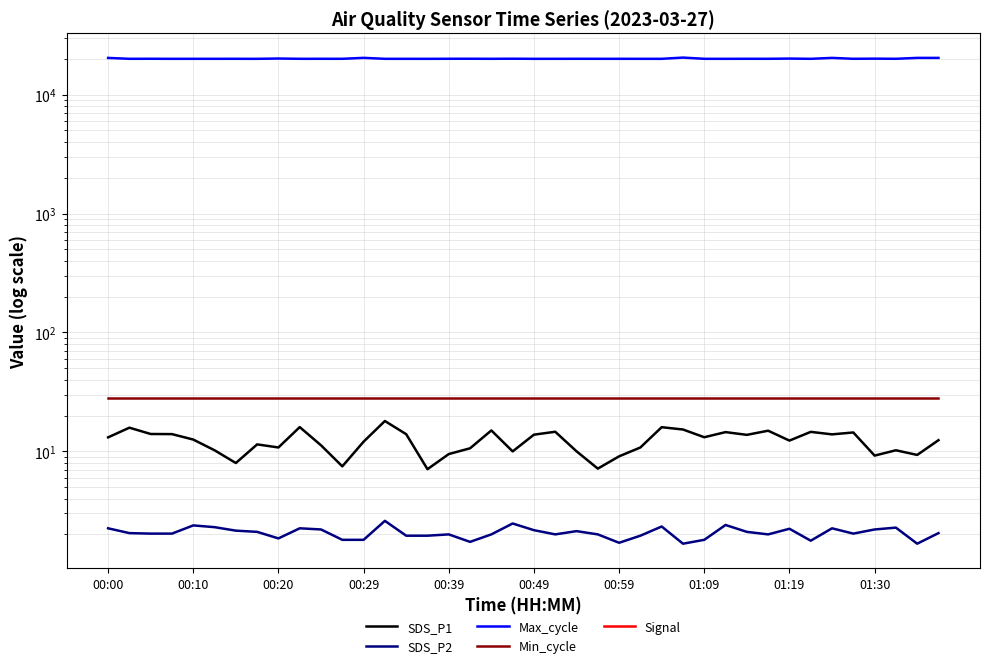

How many categories are shown in the chart?

40